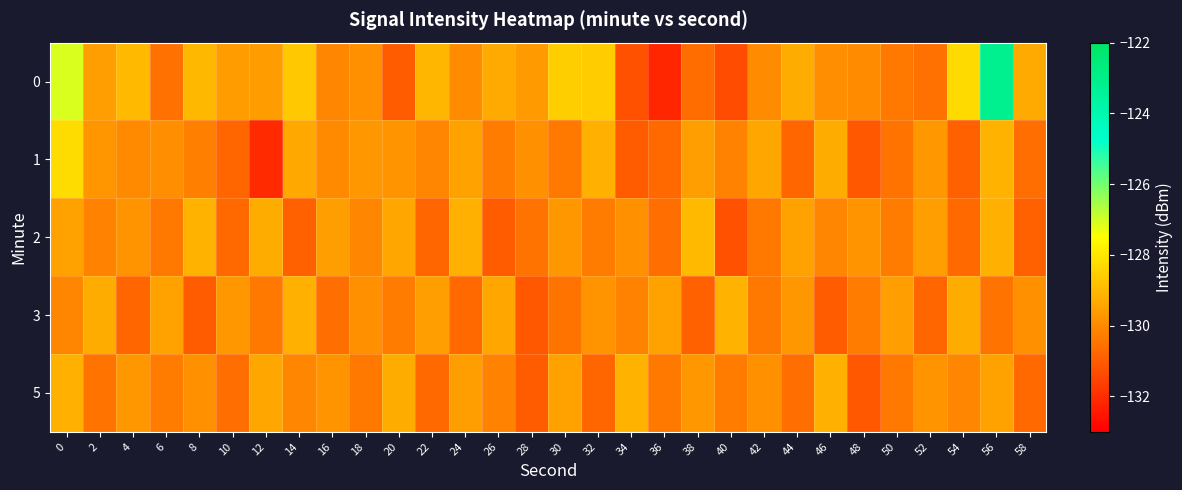

Between 6 and 14, which is larger?

14